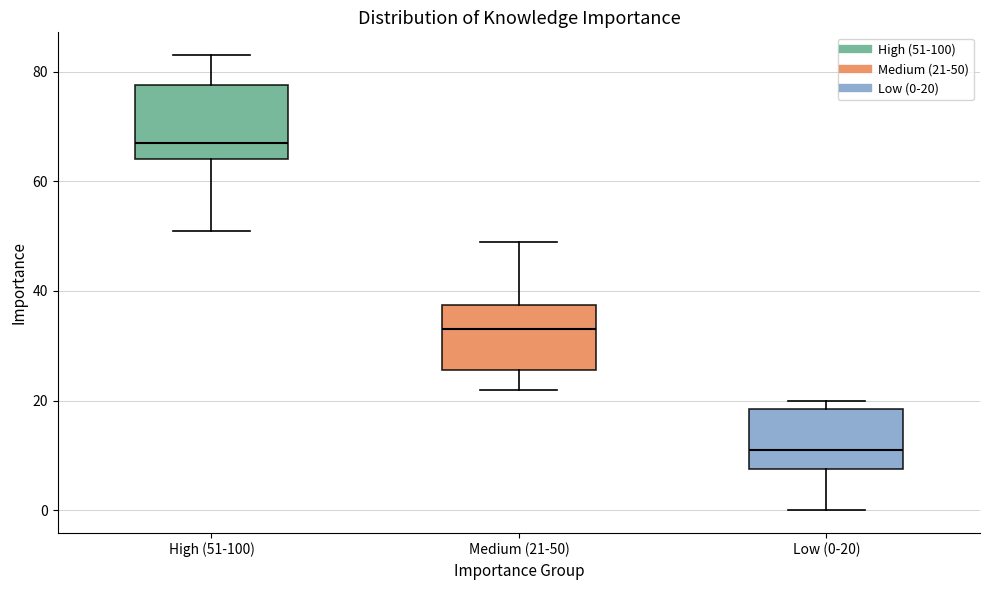

Reading left to right, read every box against the y-axis: the position of its median line, the range the box covers, and the ends of its whiskers. The values are not printed on the chart, so give them approximately, as read against the axis.

High (51-100): median 68, box 64 to 78, whiskers 52 to 84
Medium (21-50): median 34, box 26 to 38, whiskers 22 to 50
Low (0-20): median 12, box 8 to 18, whiskers 0 to 20